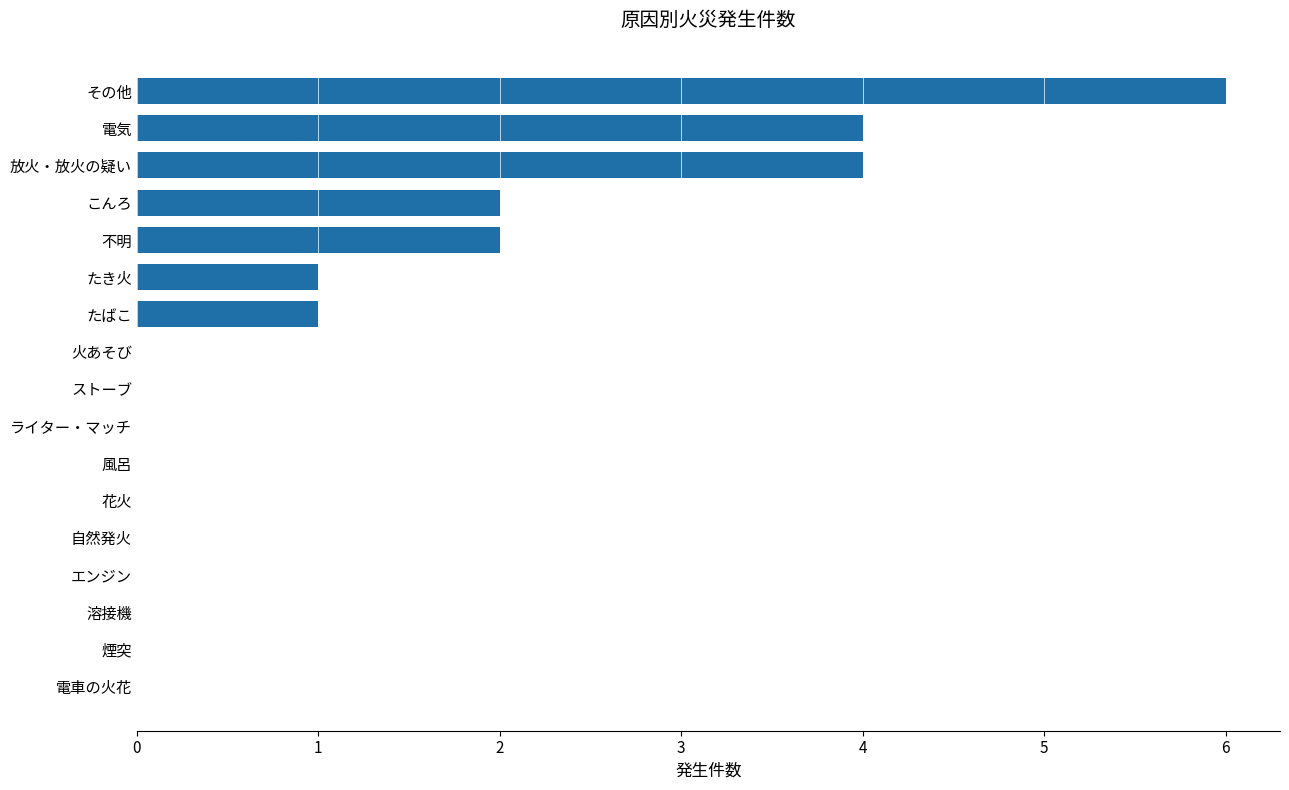

How many categories are shown in the chart?

17